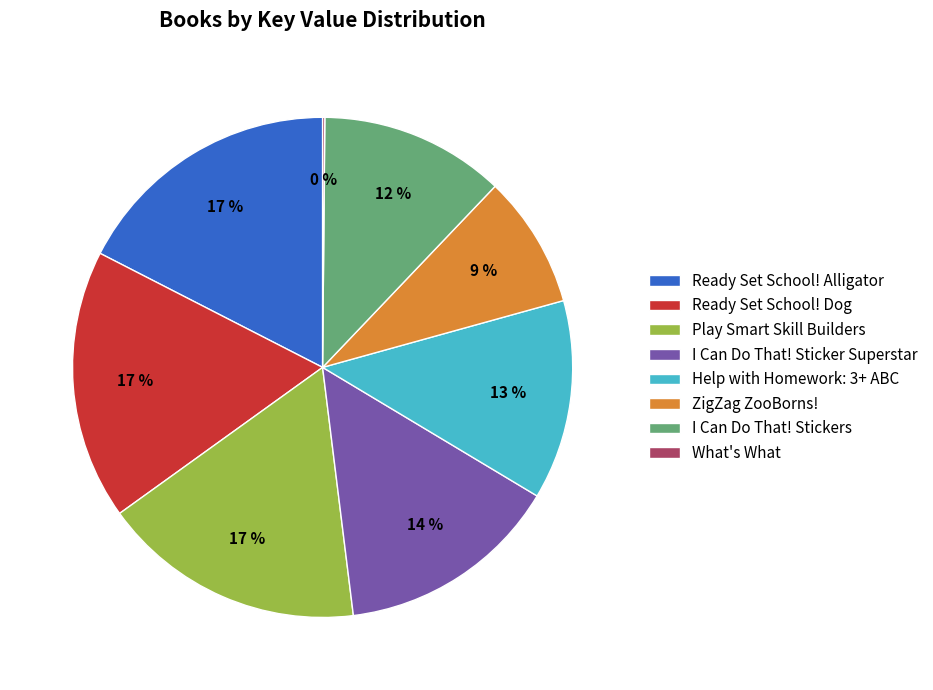

To the nearest percent, what portion does Ready Set School! Alligator represent?

17%